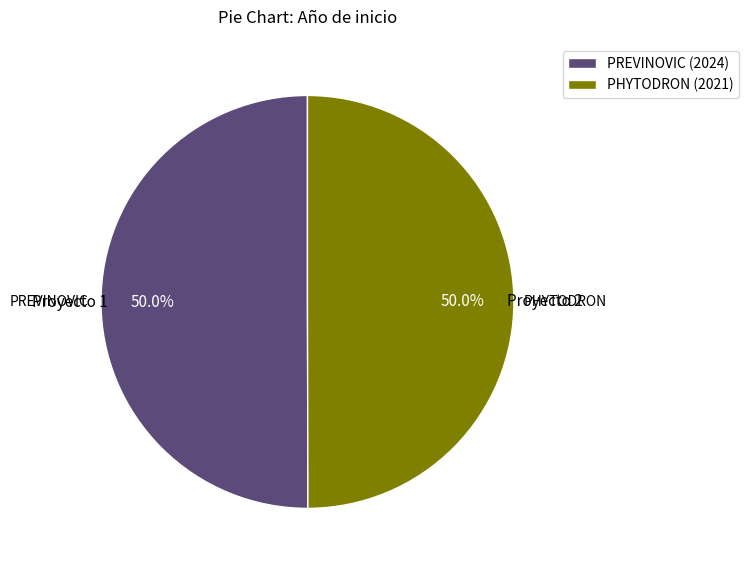

Count the number of slices in the pie.

2